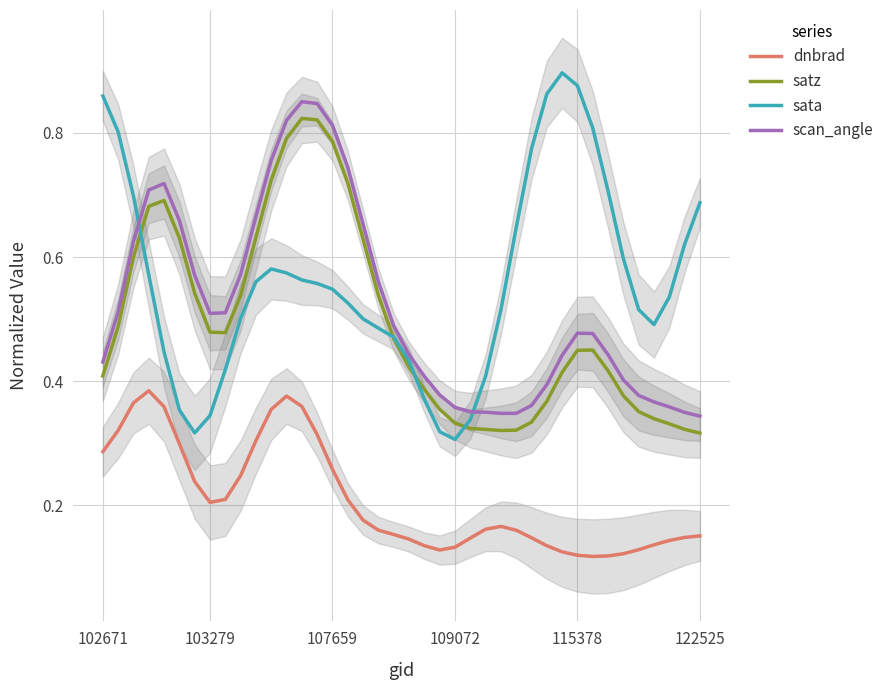

True or false: scan_angle and sata intersect in this chart.

True